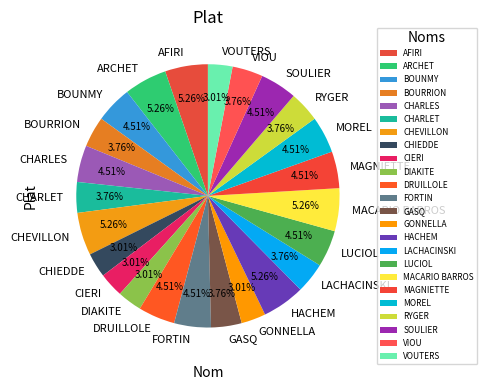

Does CHARLES represent more than half of the total?

No